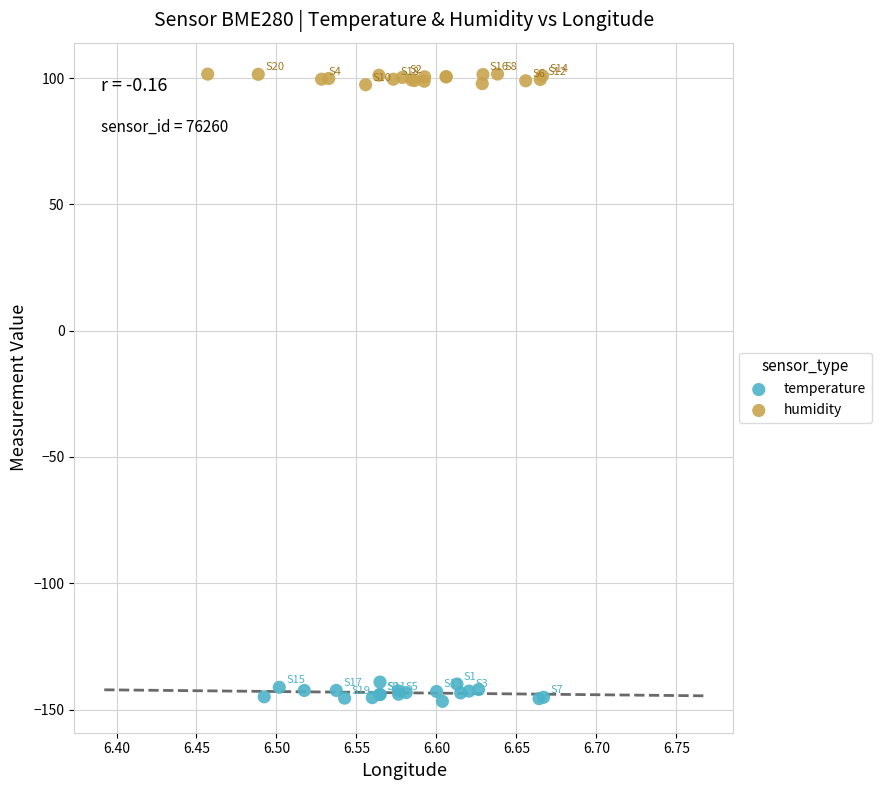

Which series reaches the minimum Y coordinate?

temperature